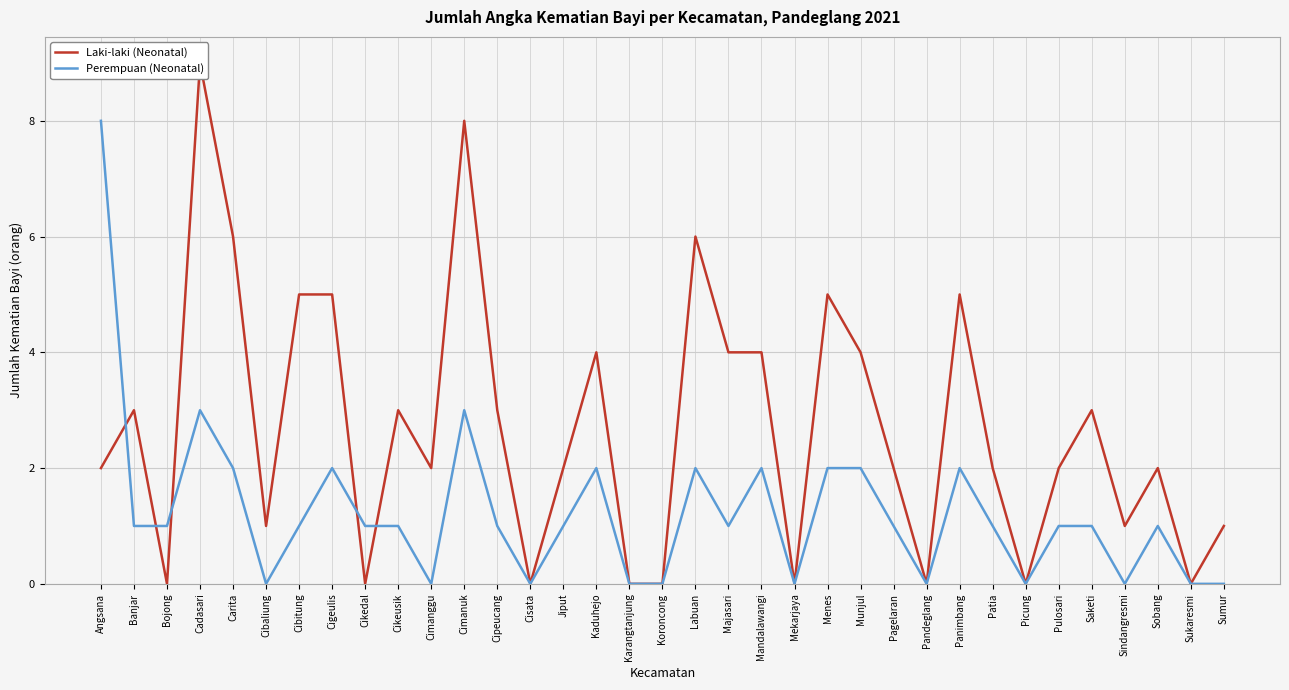

At which category is the sum across all series the highest?

Cadasari